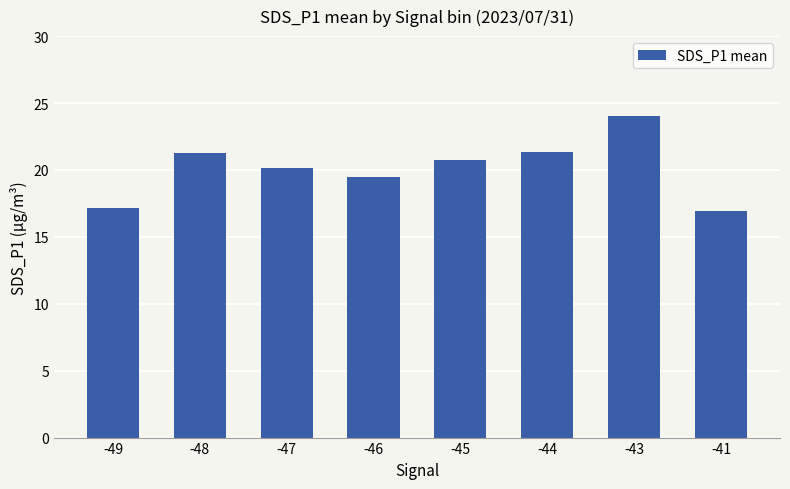

What is the difference between the maximum and minimum values?

7.1